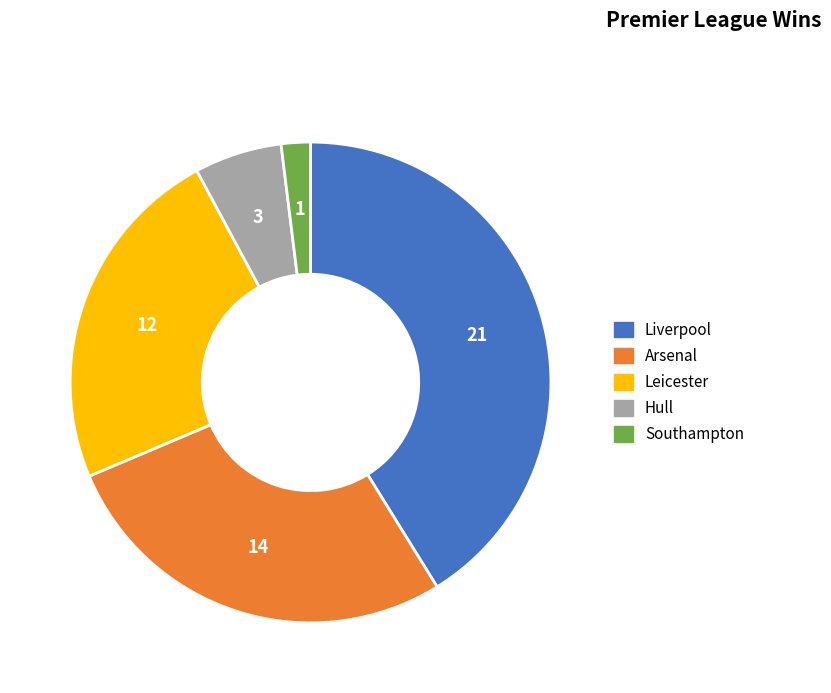

Do Arsenal and Leicester together represent more than half of the pie?

Yes